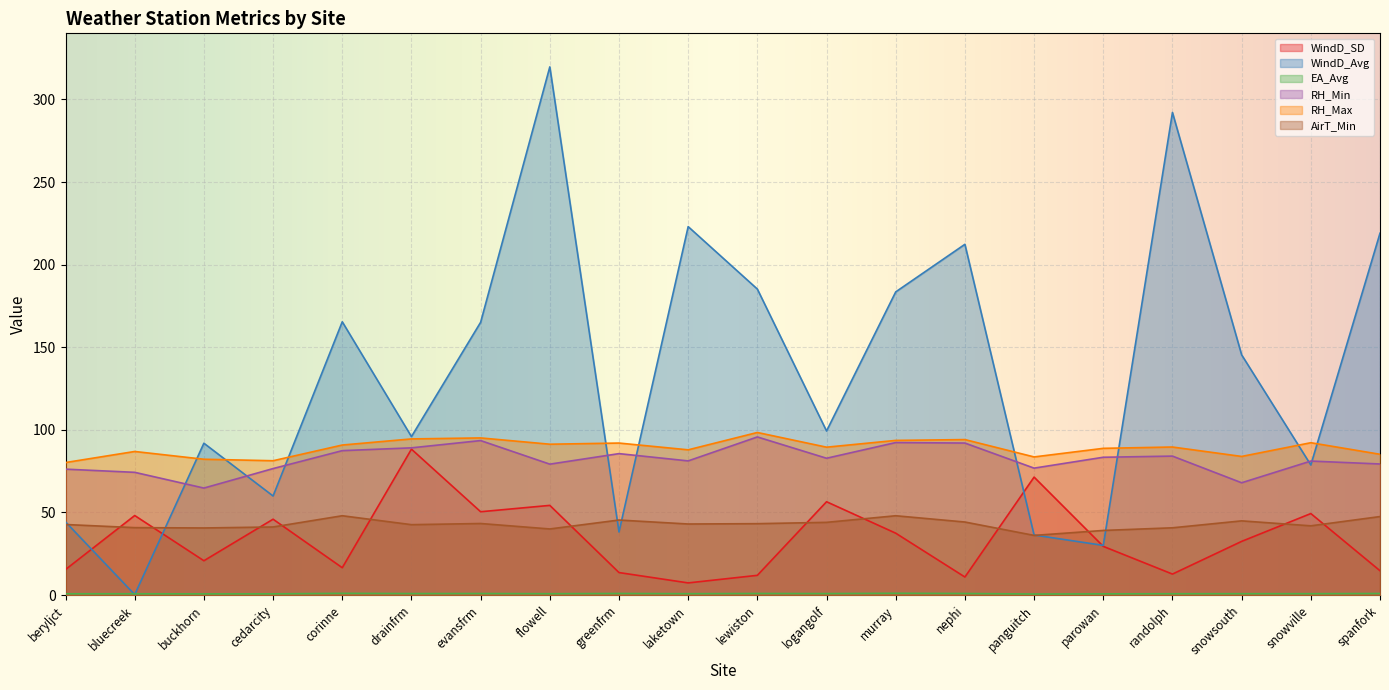

The EA_Avg series shows 1.3 at bluecreek. True or false?

False